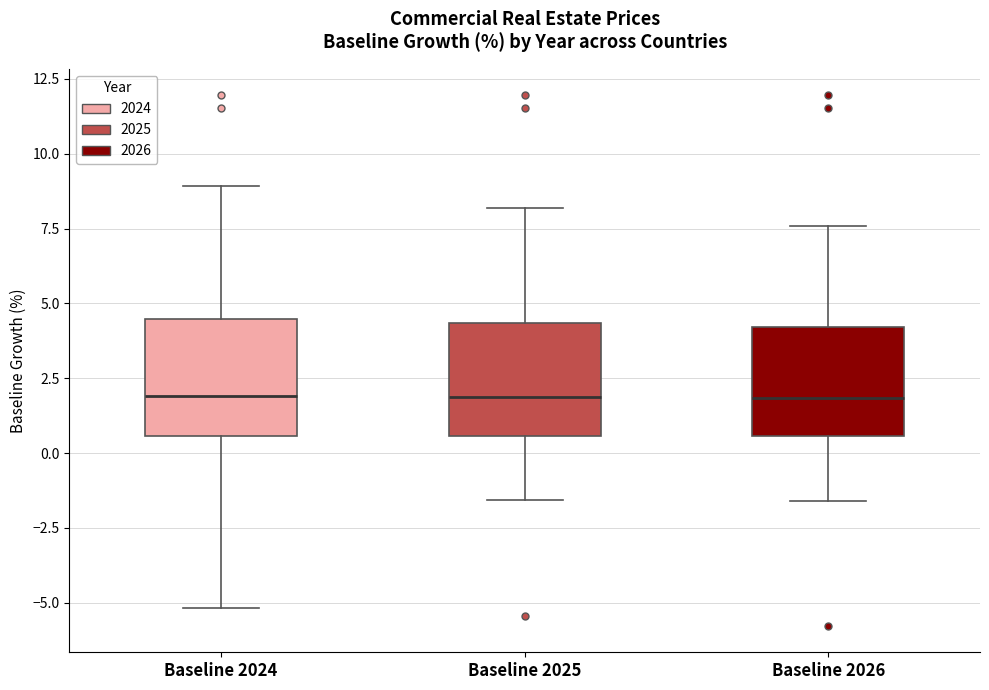

Where does the lower whisker of the box for Baseline 2025 end on the y-axis? The values are not printed on the chart, so give them approximately, as read against the axis.

-1.5